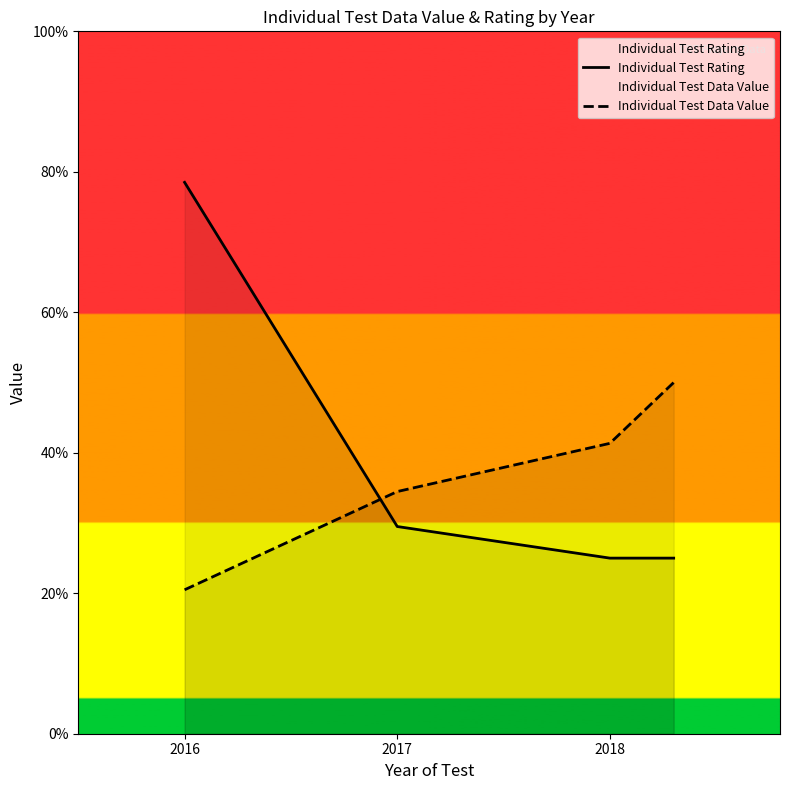

What is the difference between the maximum and minimum values in the Individual Test Data Value series?

29.5